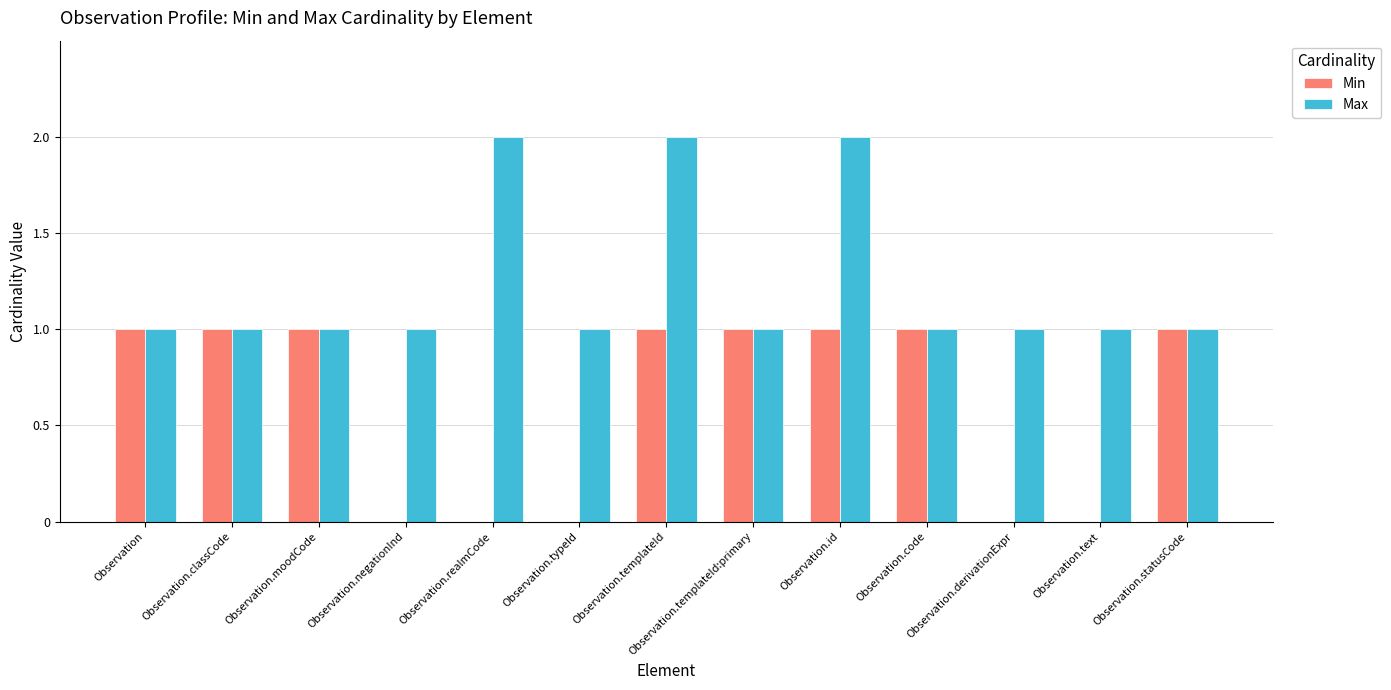

Is the value of Max at Observation.moodCode greater than the value of Min at Observation.typeId?

Yes